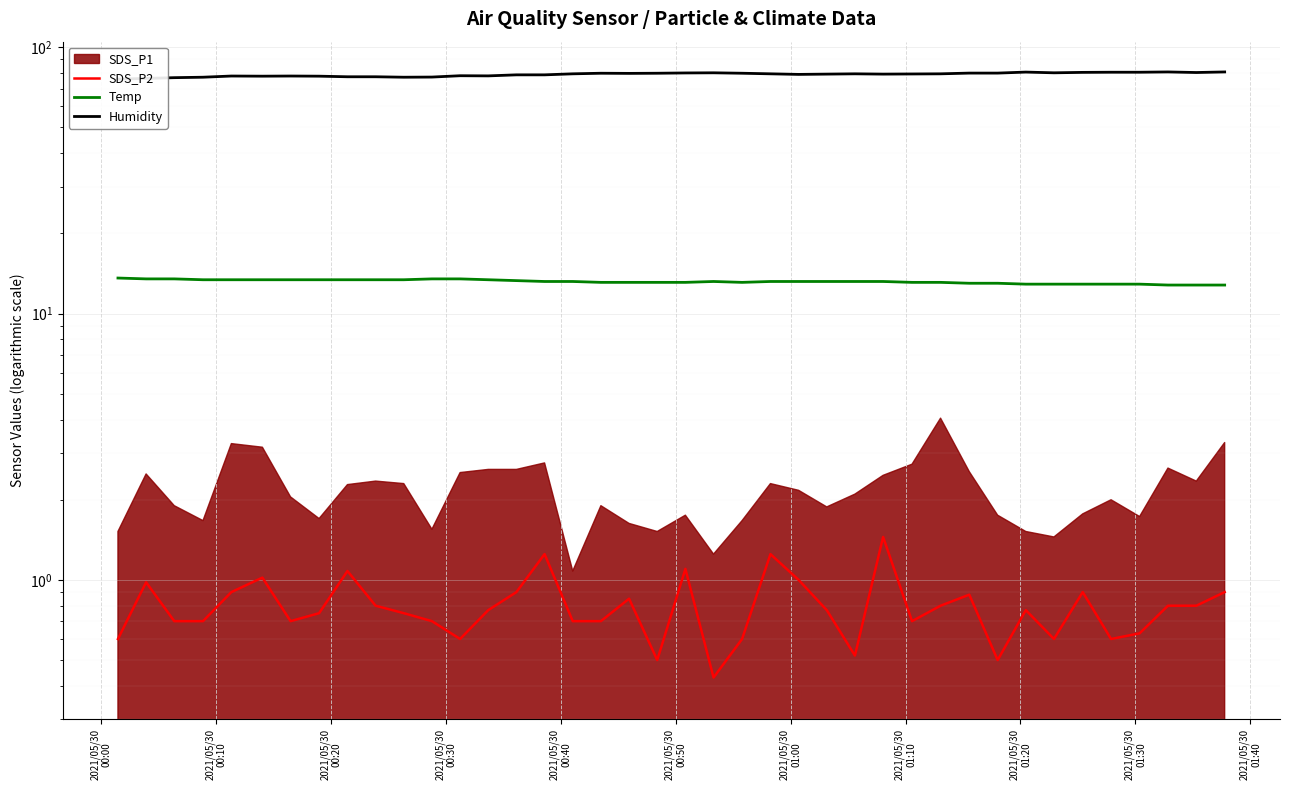

Does the chart display data point markers on the line(s)?

No